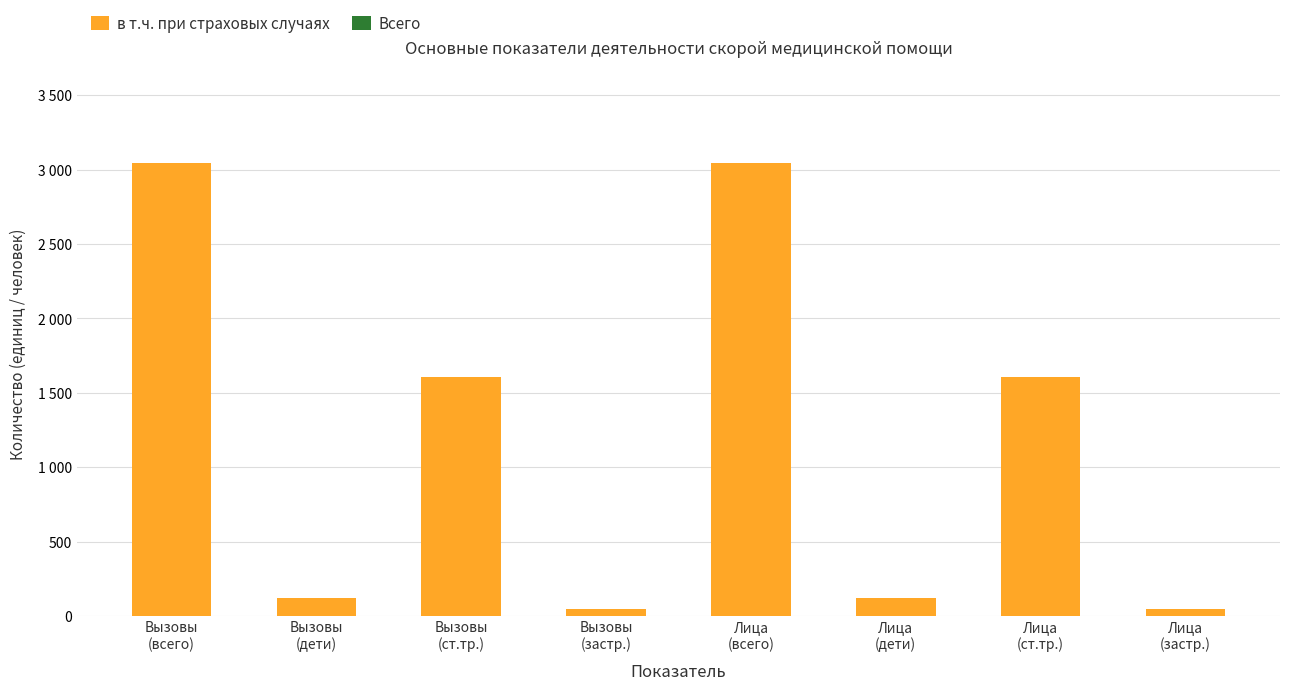

Which has a higher value, Лица
(дети) or Лица
(всего)?

Лица
(всего)